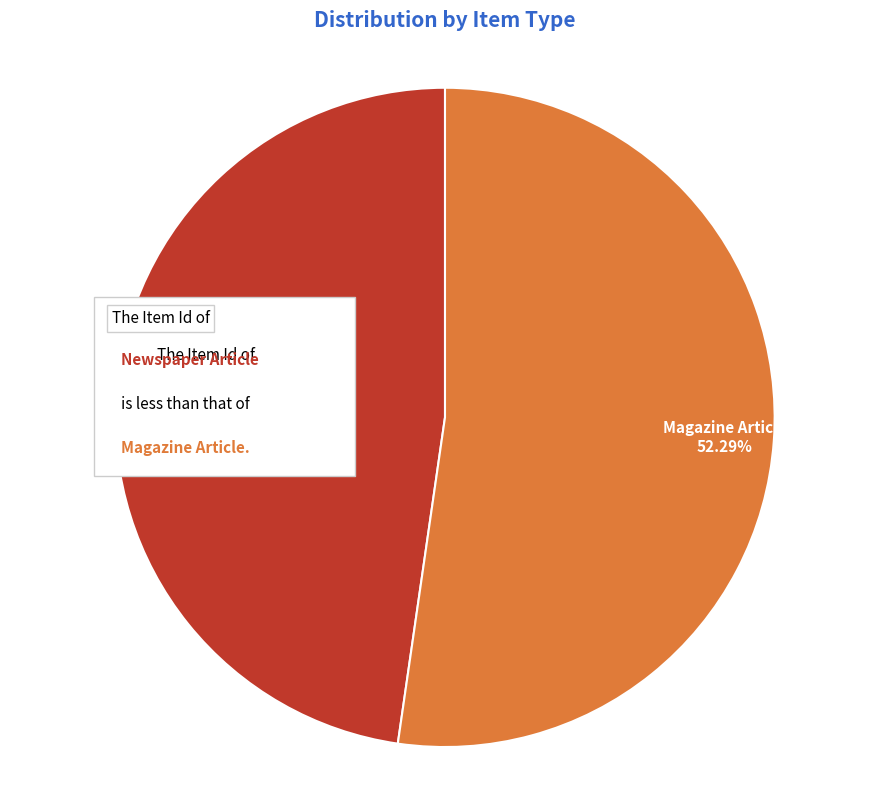

Count the number of slices in the pie.

2